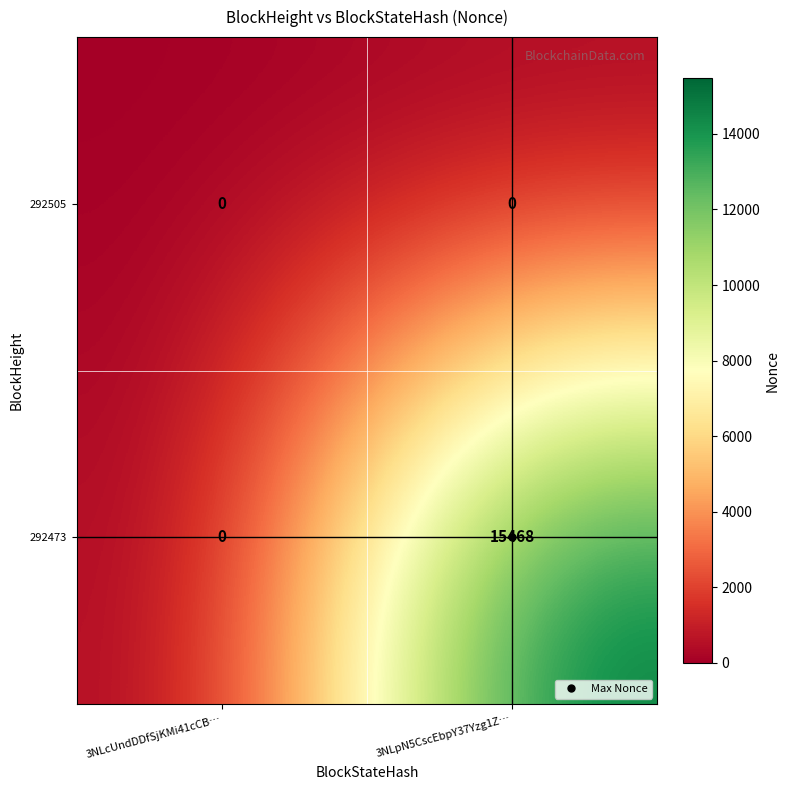

List the series in order of their peak value, highest first.

292473, 292505